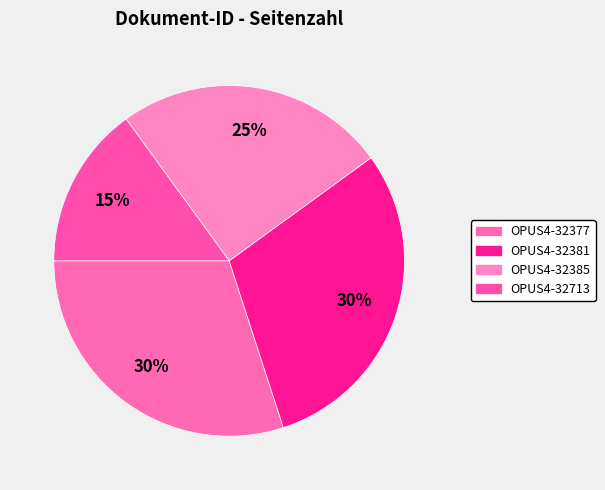

Which slice is the smallest?

OPUS4-32713